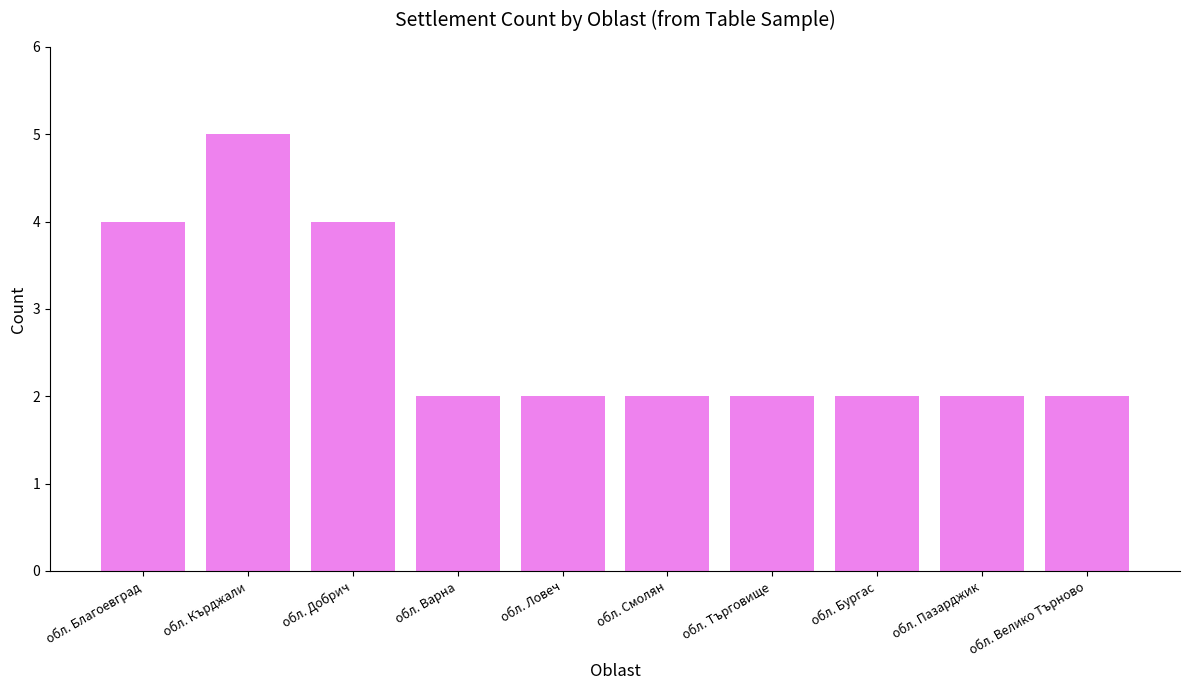

Reading right to left, list all the values displayed in this chart.

2	2	2	2	2	2	2	4	5	4